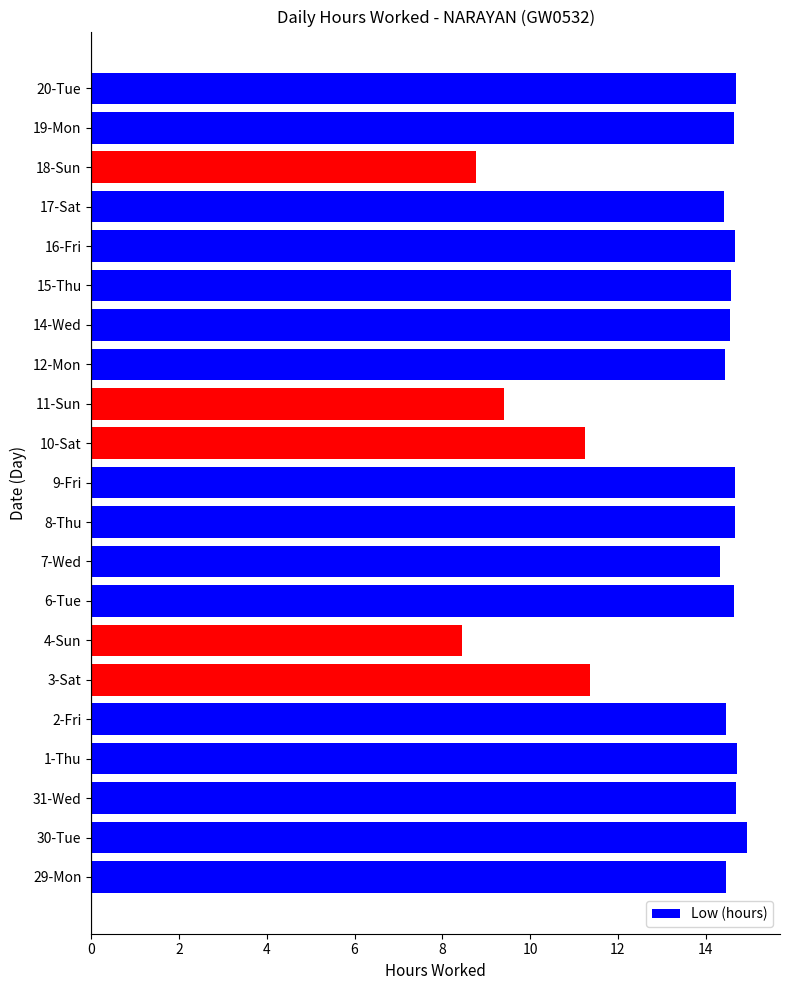

Which has a higher value, 11-Sun or 29-Mon?

29-Mon